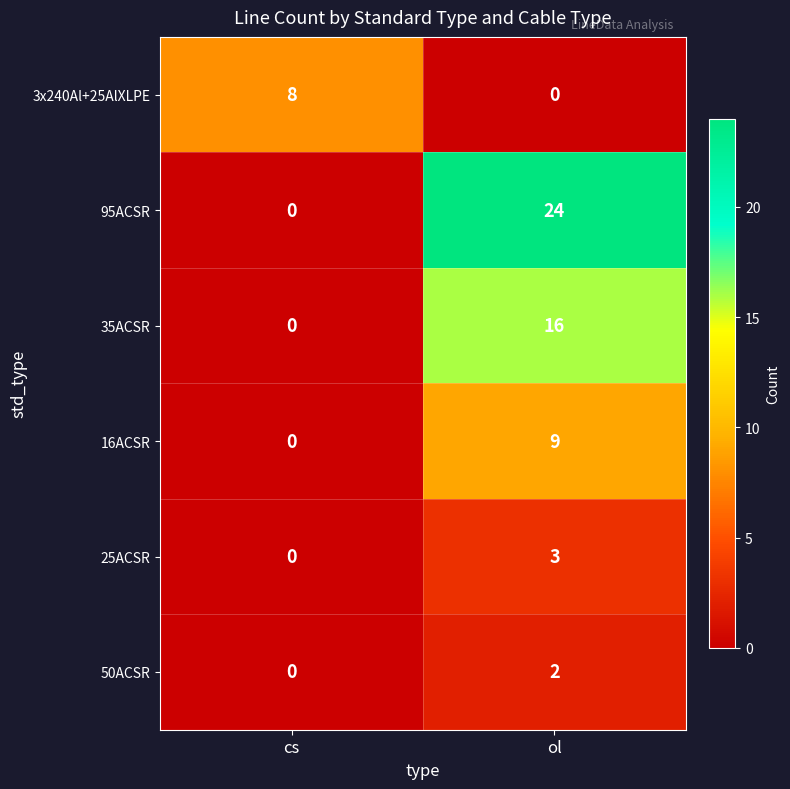

Which series has the largest total across all categories?

95ACSR